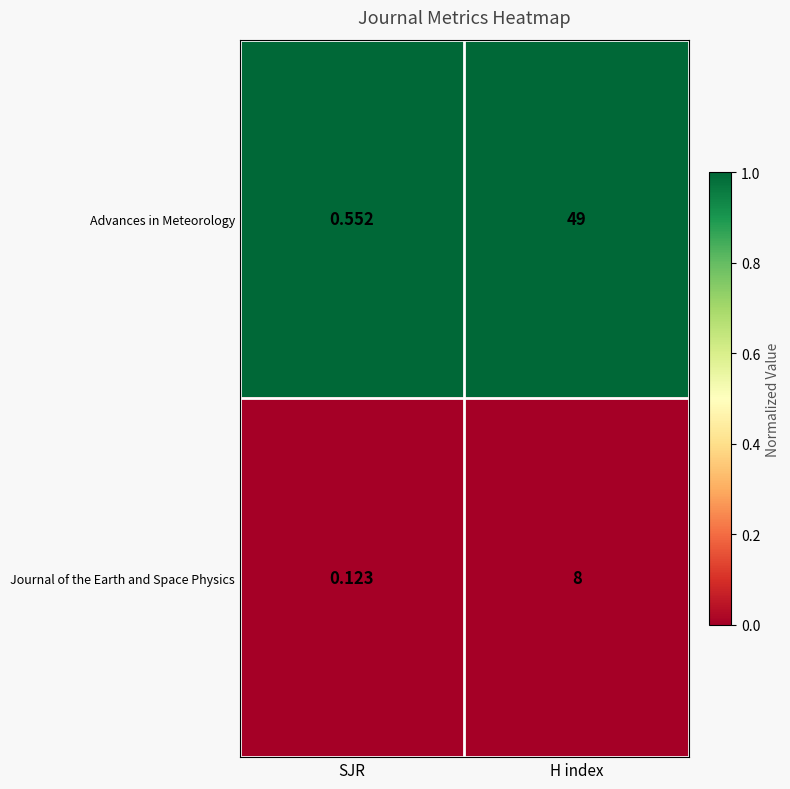

Which series has the largest total across all categories?

Advances in Meteorology